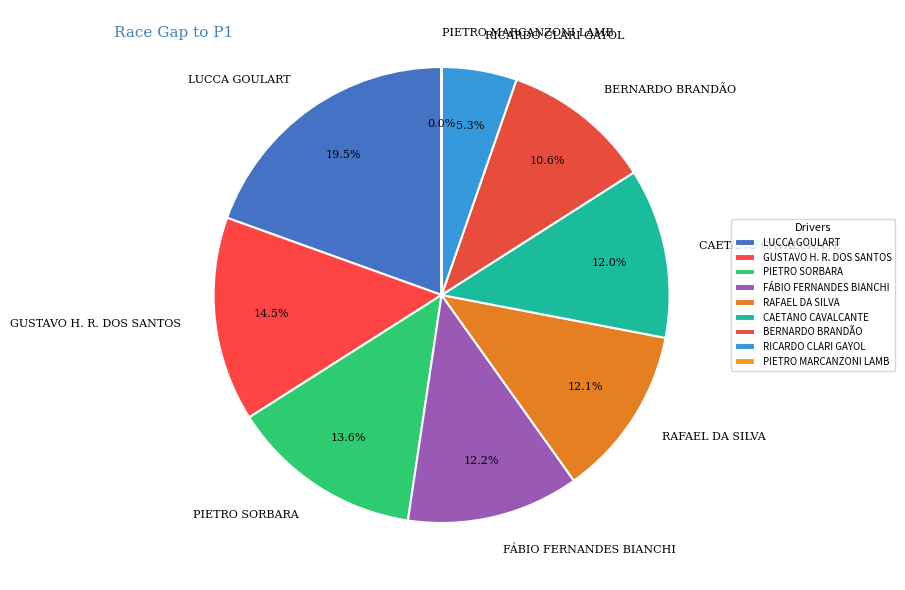

Does PIETRO SORBARA account for over 50% of the chart?

No